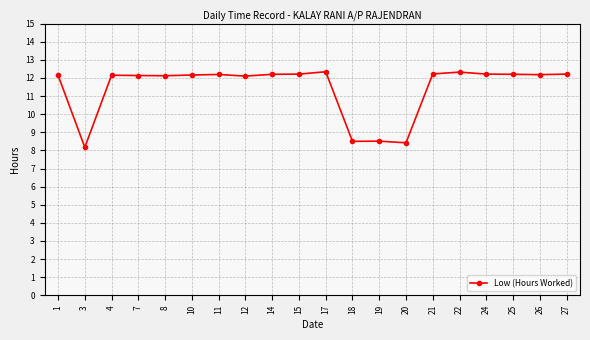

How many categories are shown in the chart?

20